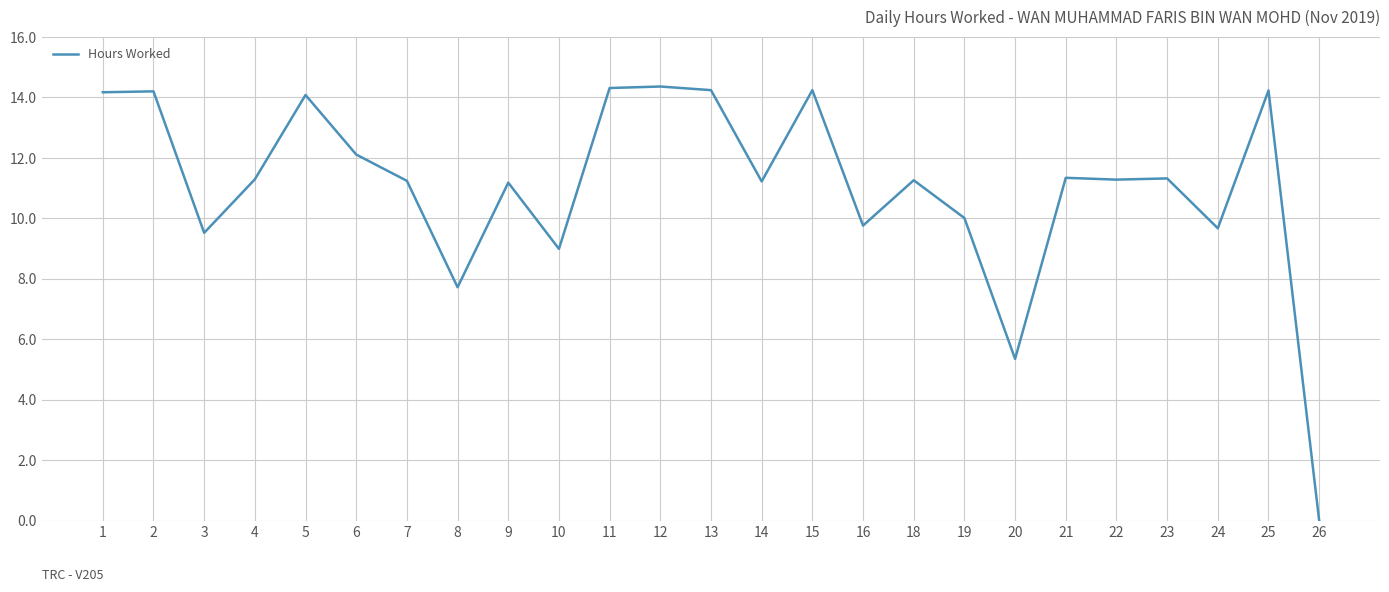

Where is the data nearest to the value 7?

8